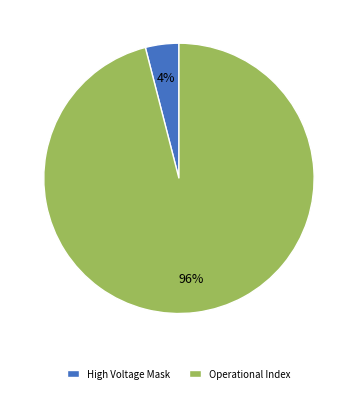

How many segments does this pie chart have?

2